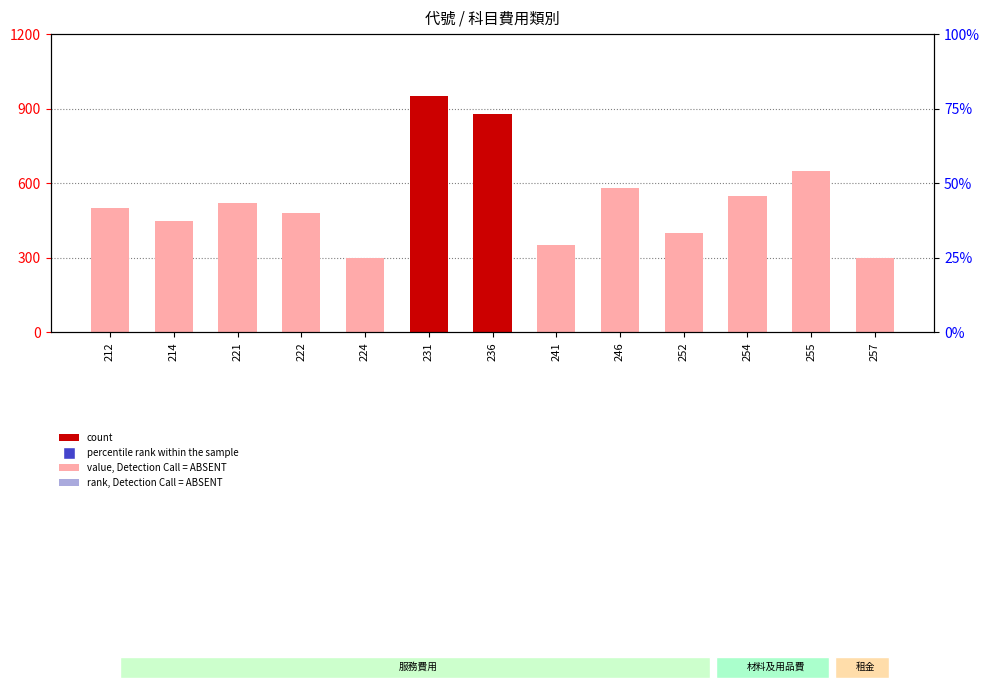

Is the value of count at 254 greater than the value of percentile rank within the sample at 257?

No